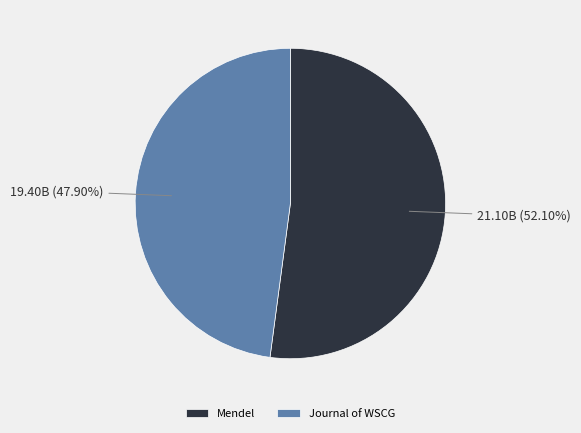

What is the smallest slice in the pie chart?

Journal of WSCG